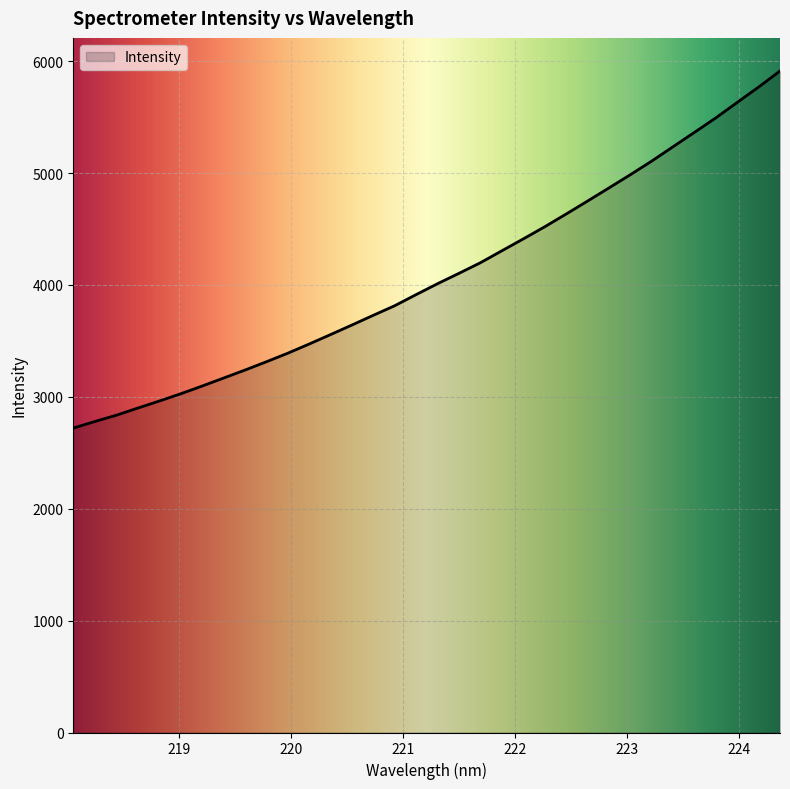

How many values are below 4011?

17